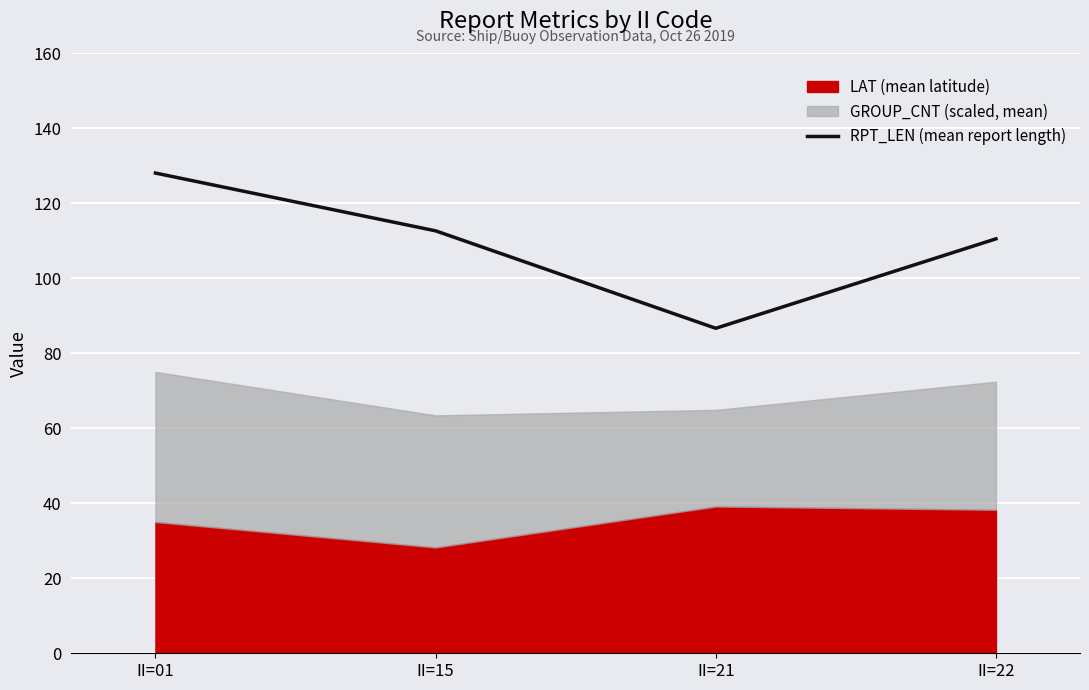

How many data points are less than 112?

2